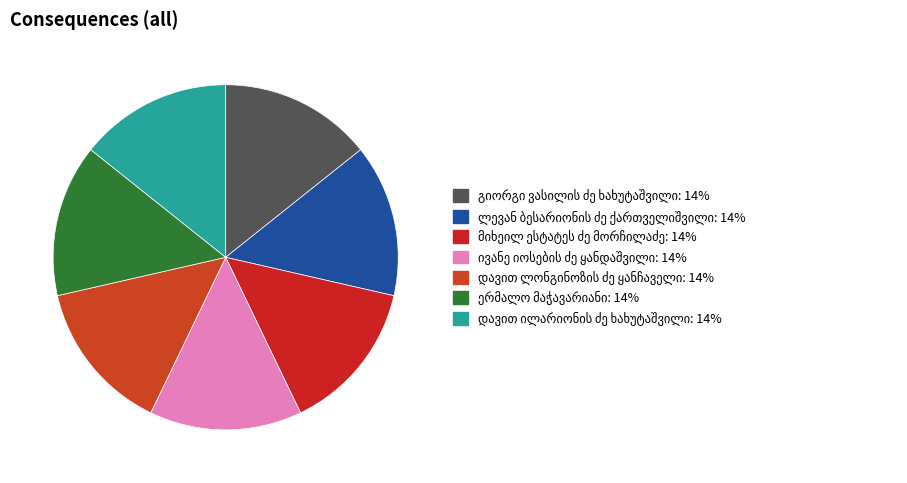

How much of the chart is everything except ლევან ბესარიონის ძე ქართველიშვილი?

85.7%